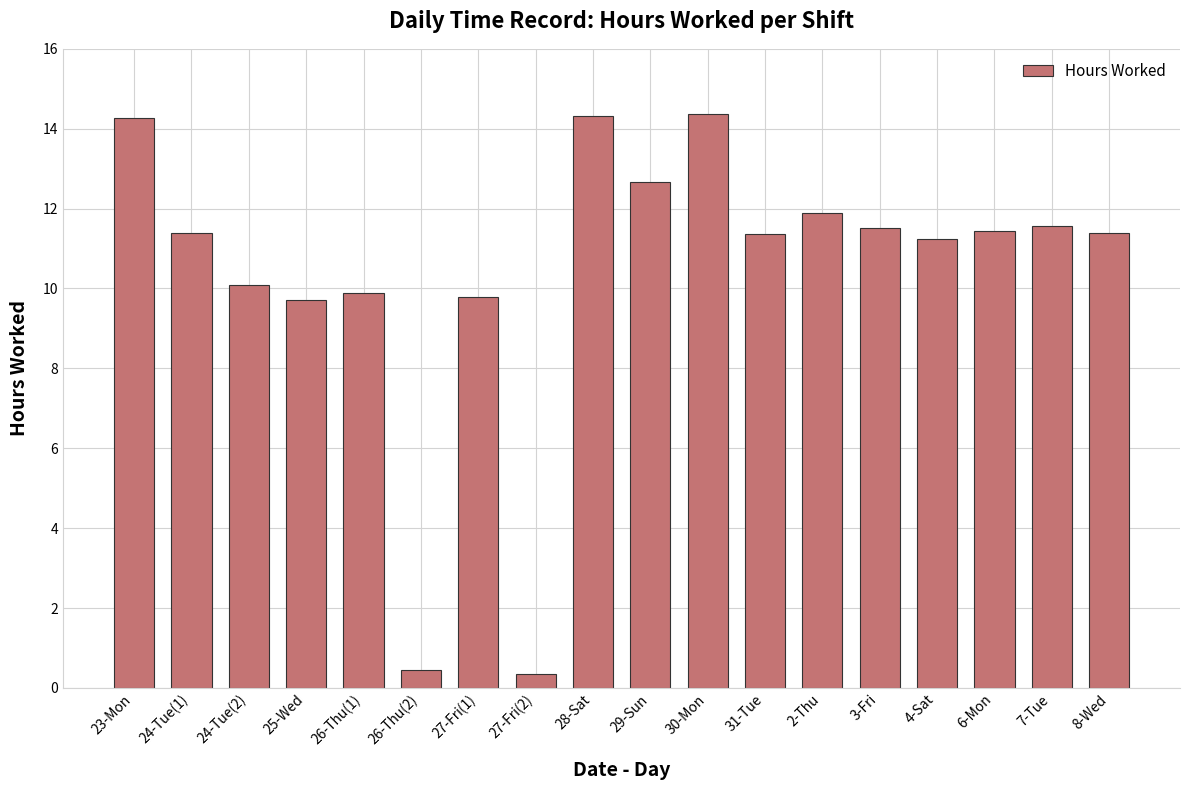

Which has a higher value, 23-Mon or 27-Fri(1)?

23-Mon